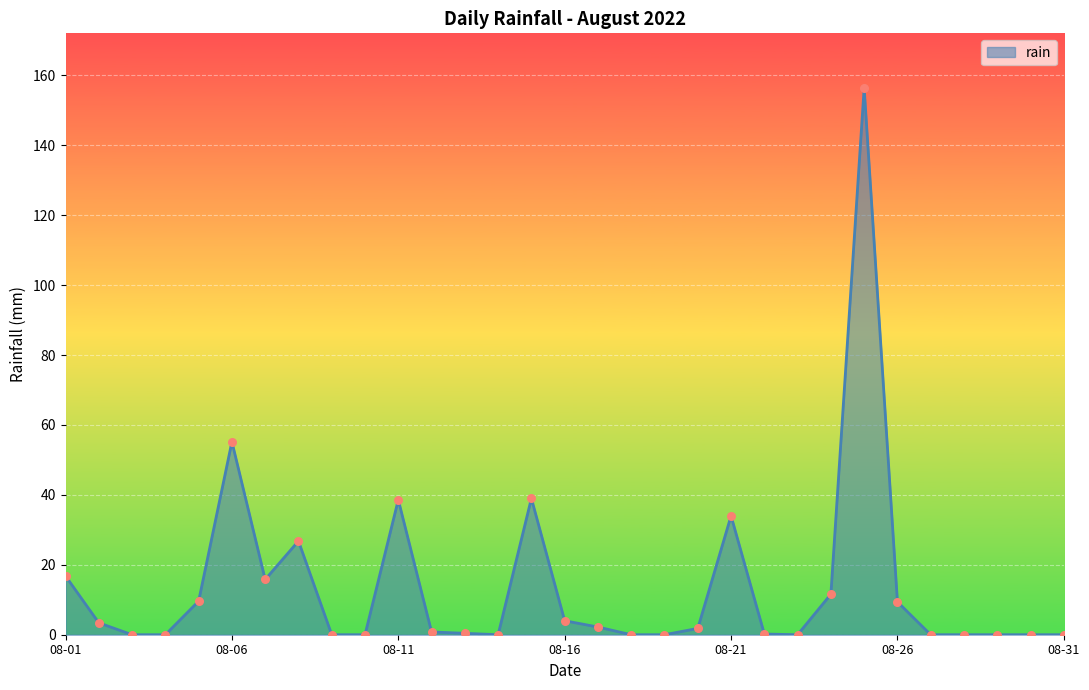

What is the maximum value shown in the chart?

156.4